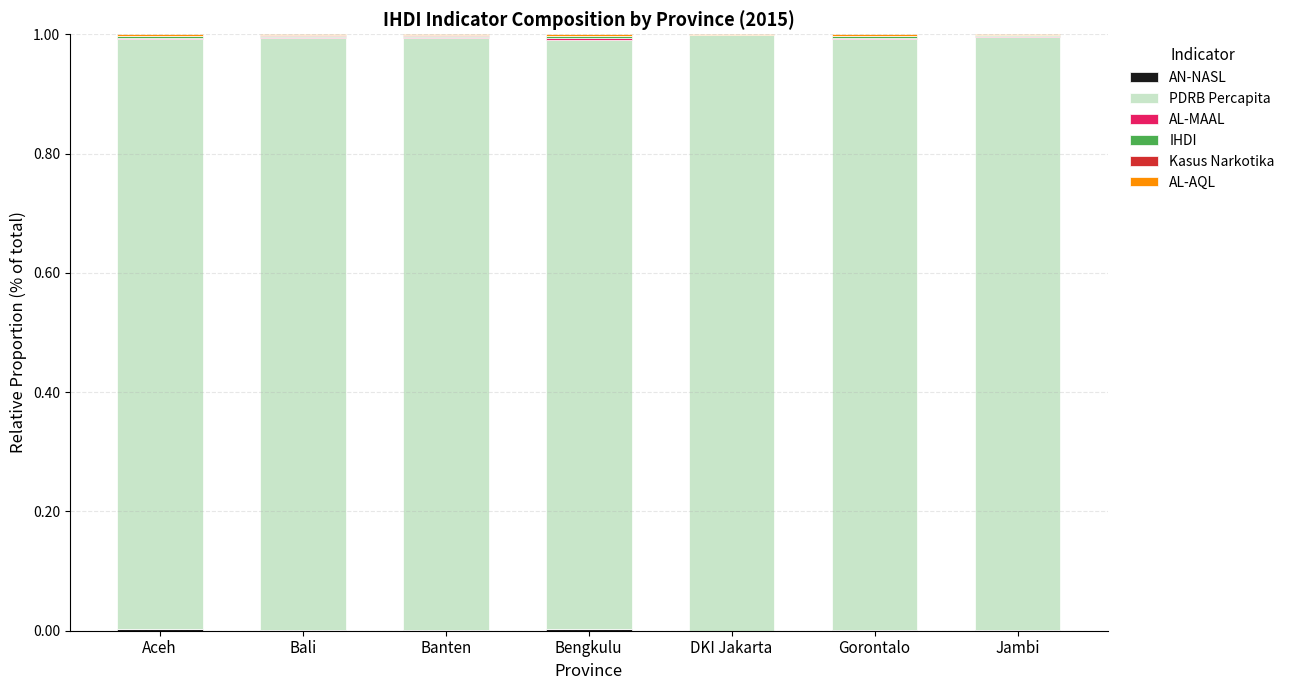

At which category is the sum across all series the highest?

Gorontalo